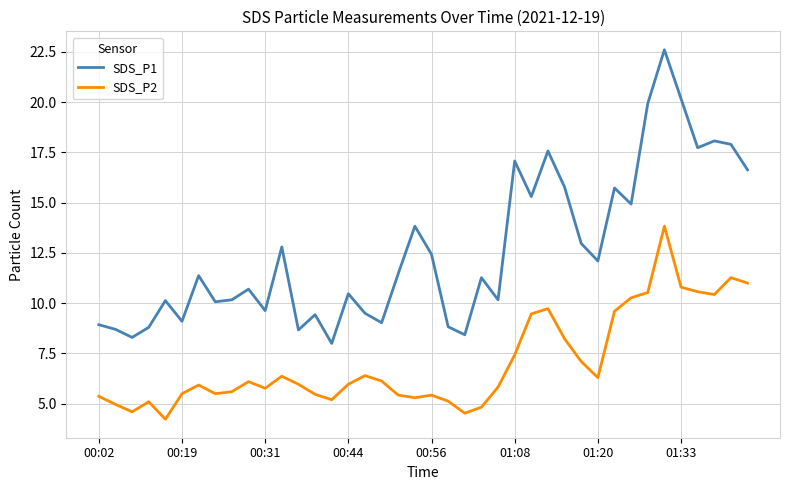

What is the sum of all SDS_P2 values?

283.2